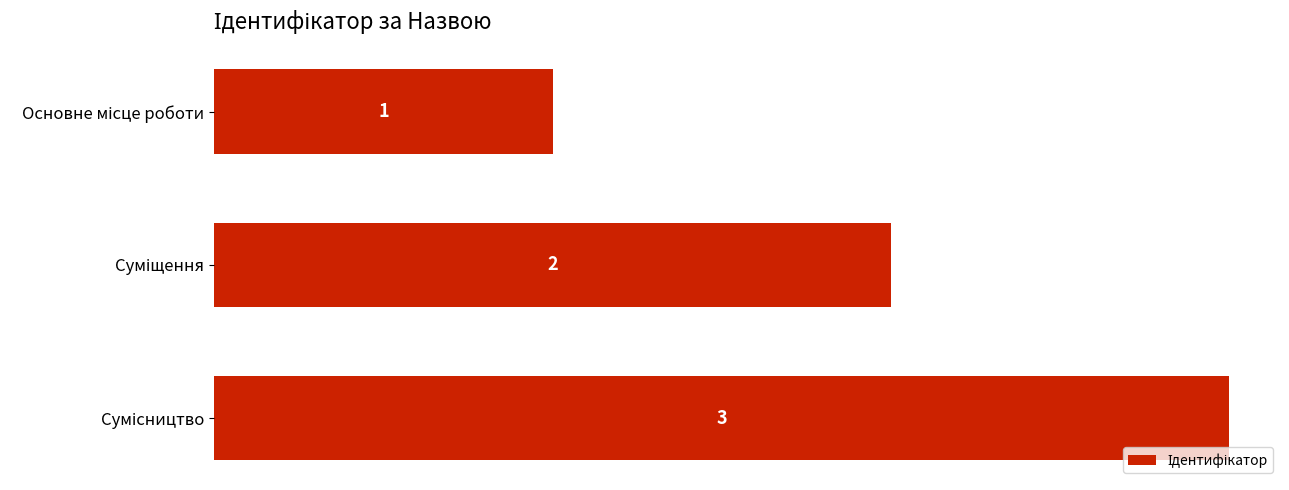

Reading top to bottom, transcribe all the data shown in this chart.

1	2	3